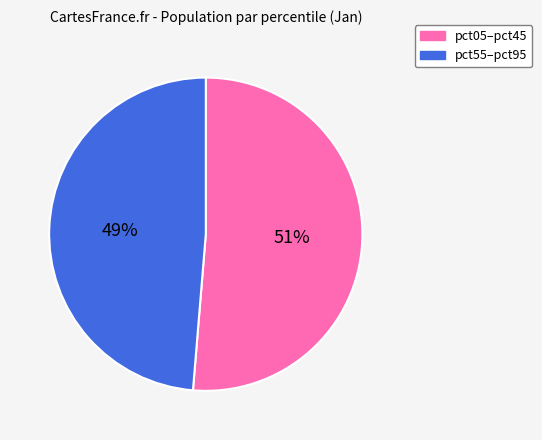

Combined, do pct55–pct95 and pct05–pct45 account for over 50%?

Yes